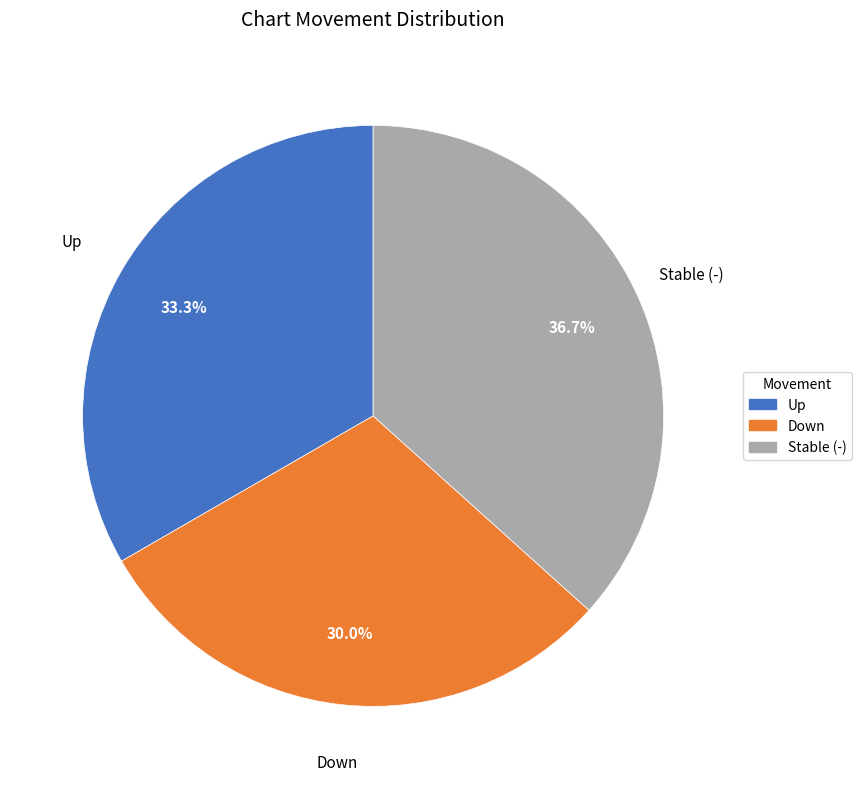

Is there a majority slice in this chart?

No